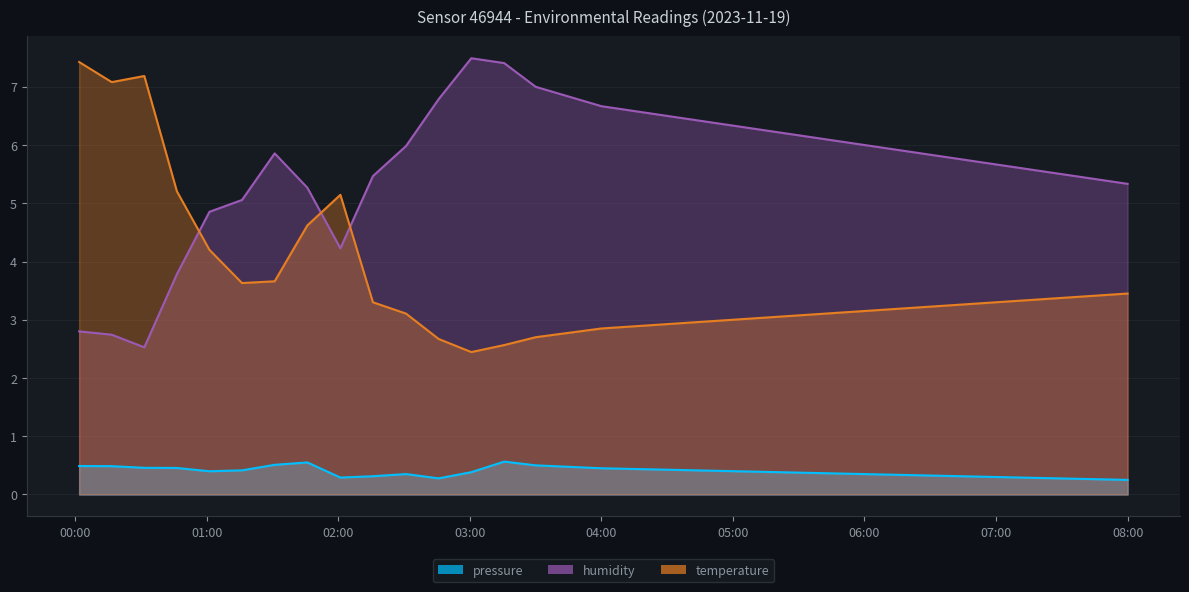

Does the chart have visible grid lines?

Yes